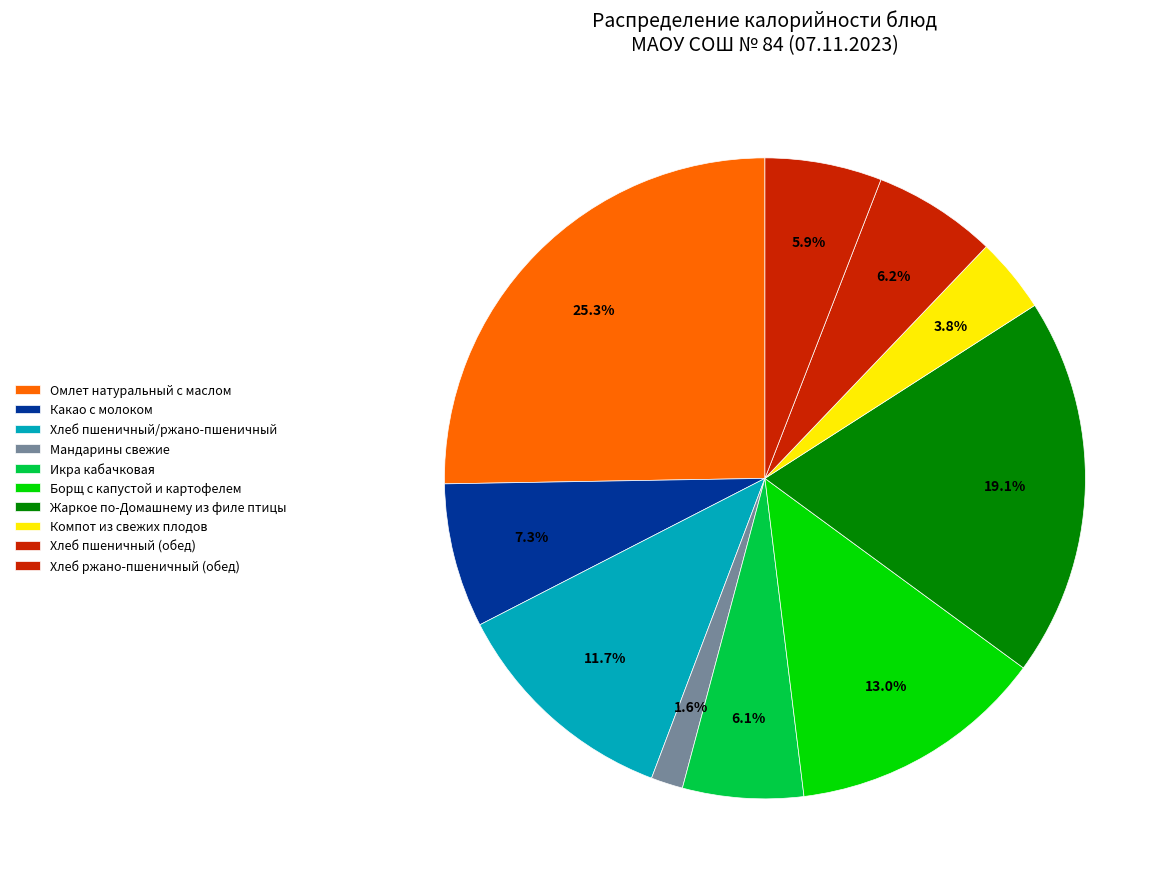

The Какао с молоком slice represents 1% of the pie. True or false?

False